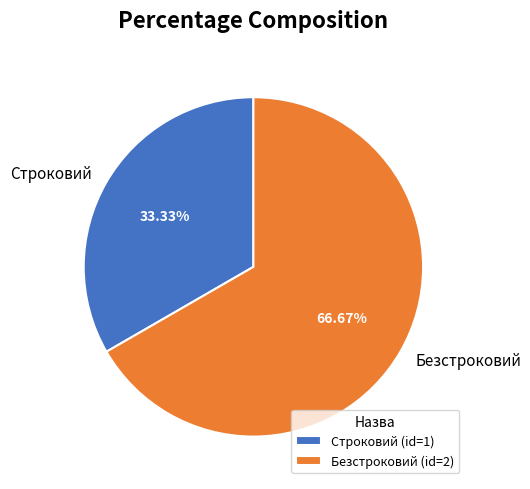

Count the number of slices in the pie.

2